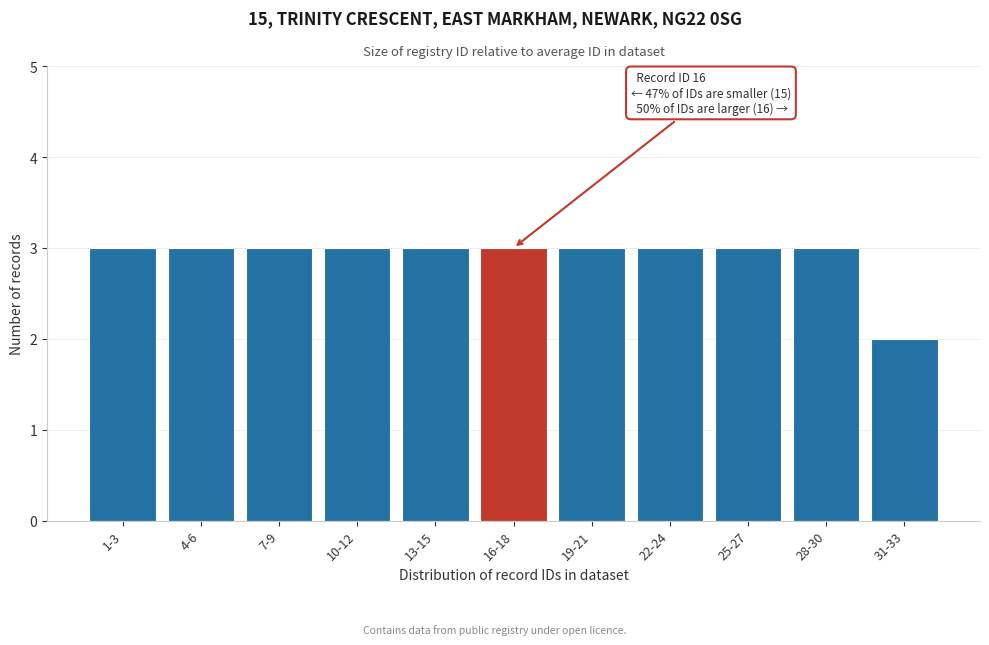

Reading left to right, list all the values displayed in this chart.

3	3	3	3	3	3	3	3	3	3	2